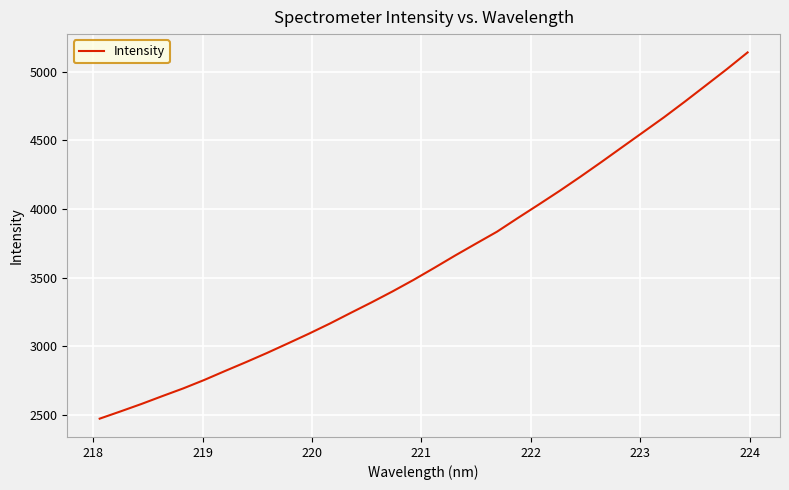

What is the difference between the maximum and minimum values?

2668.0